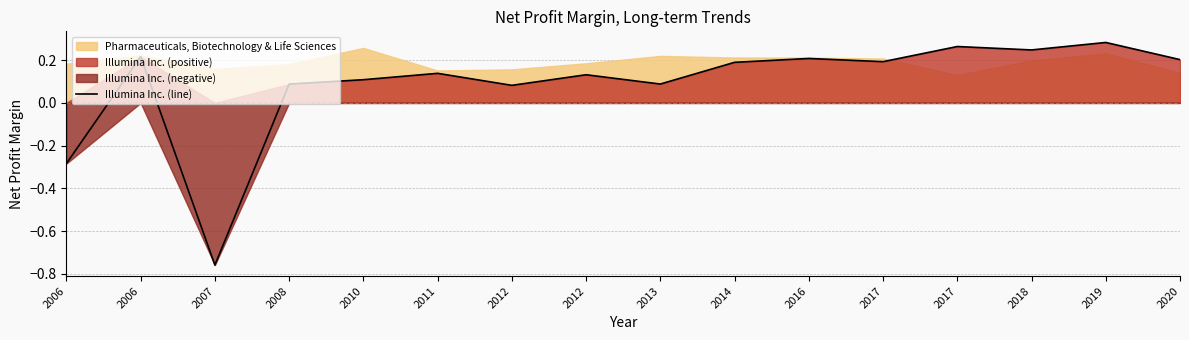

Is it true that the value at 2019 is 0.2?

False